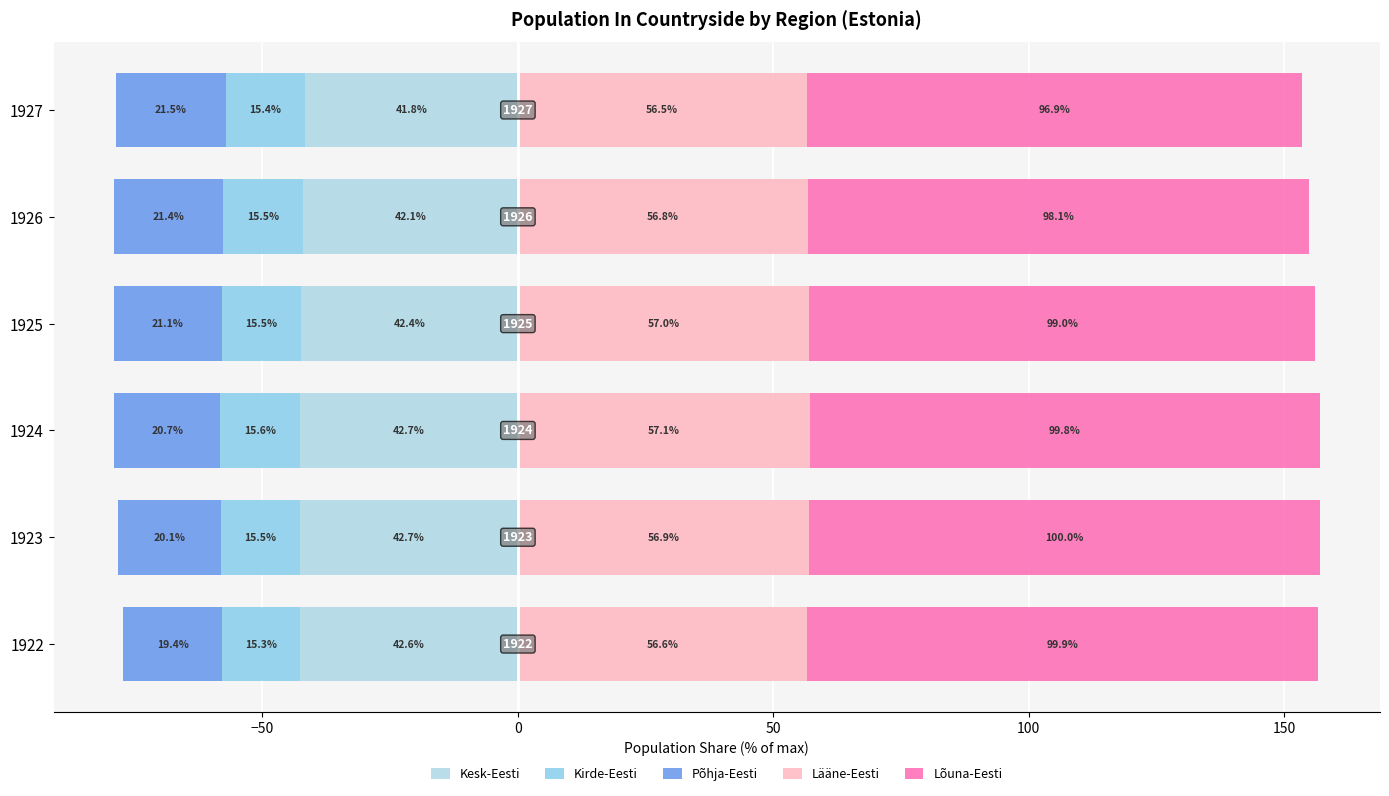

What is the difference between the maximum and minimum values in the Lõuna-Eesti series?

3.1